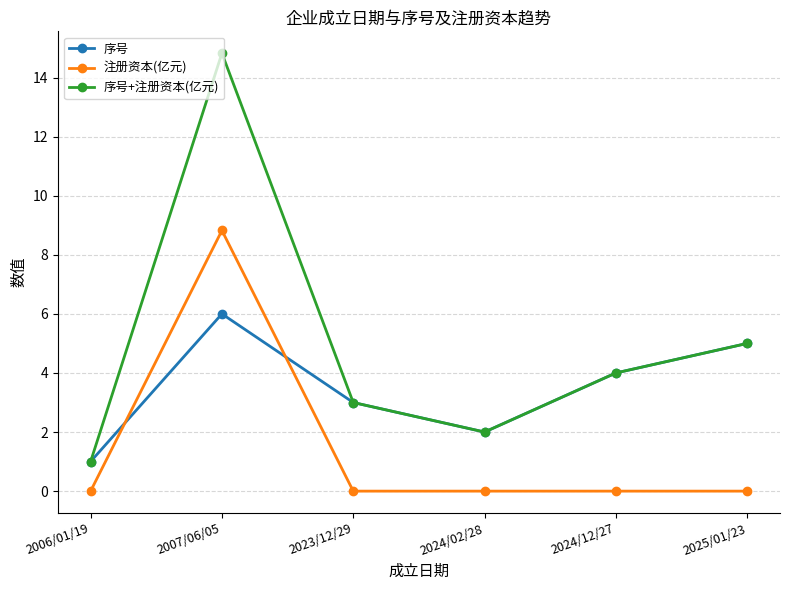

What is the sum of the 序号+注册资本(亿元) values at 2024/12/27 and 2007/06/05?

18.8